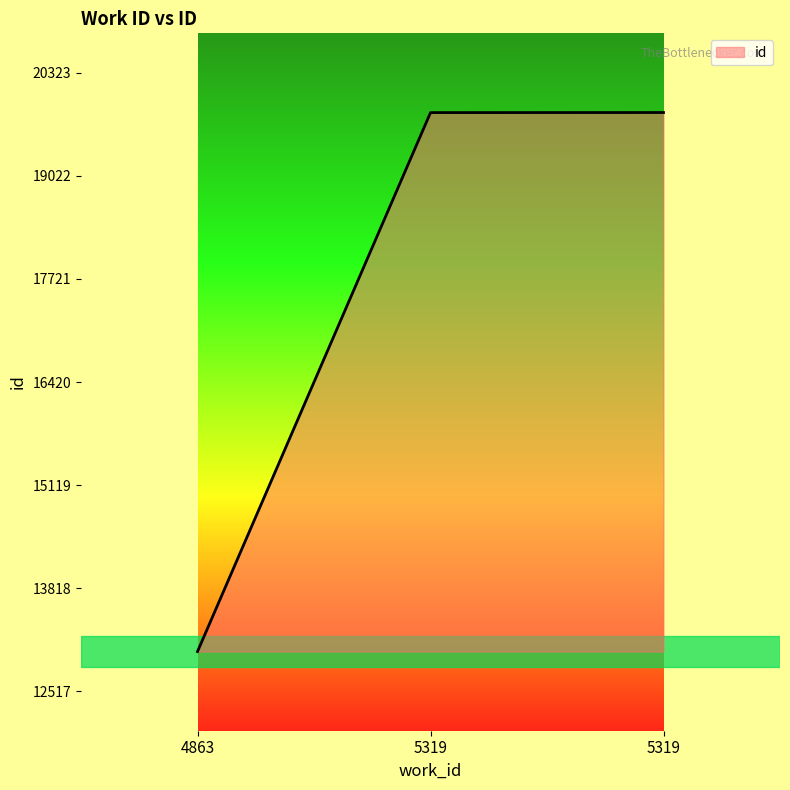

What is the sum of the values at 4863 and 5319?

32840